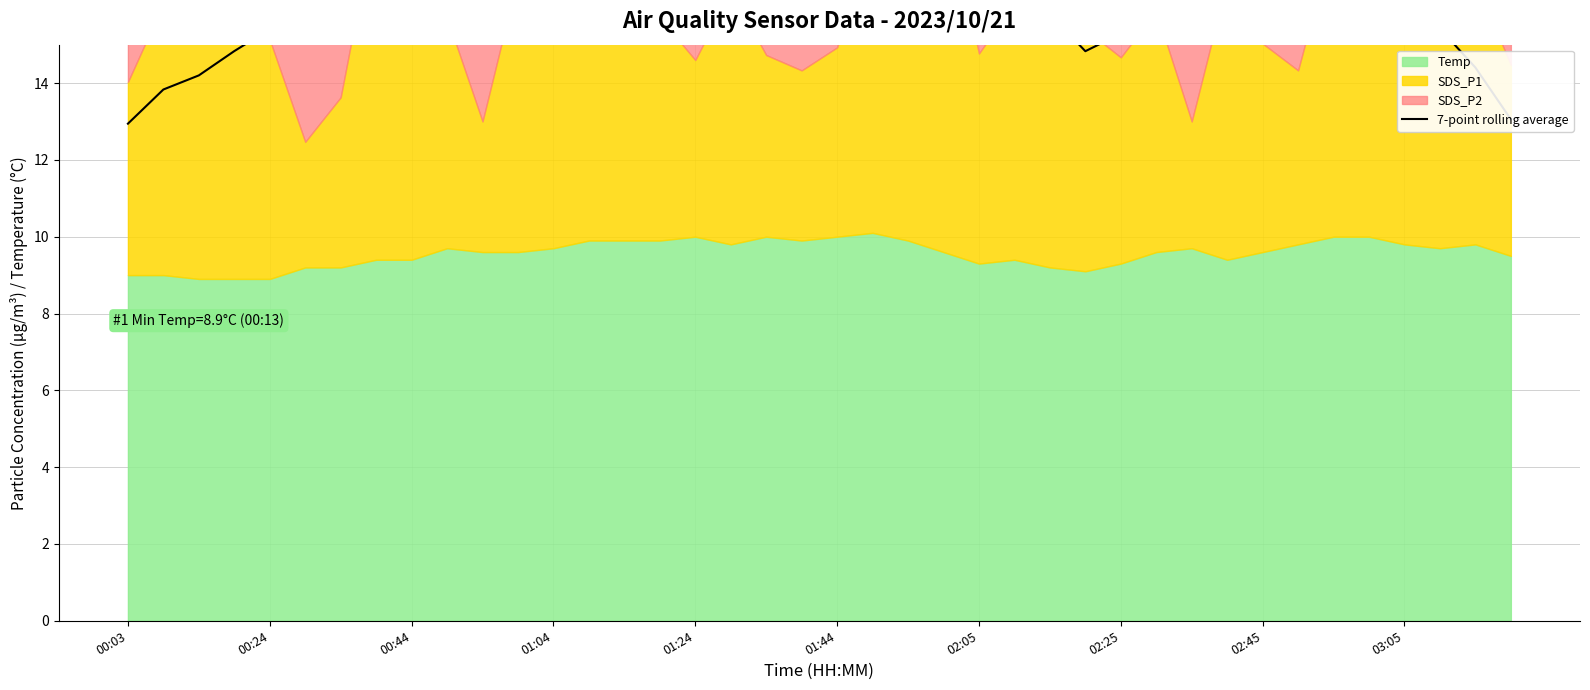

The chart shows a value of 16.3 at 03:05. True or false?

True